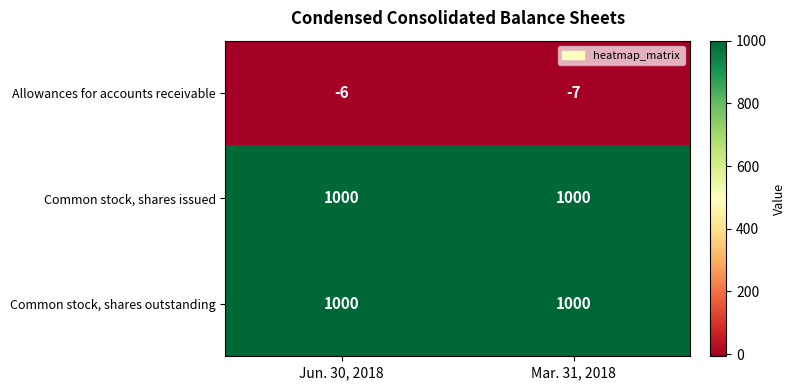

What is the spread (max minus min) of values at Jun. 30, 2018?

1006